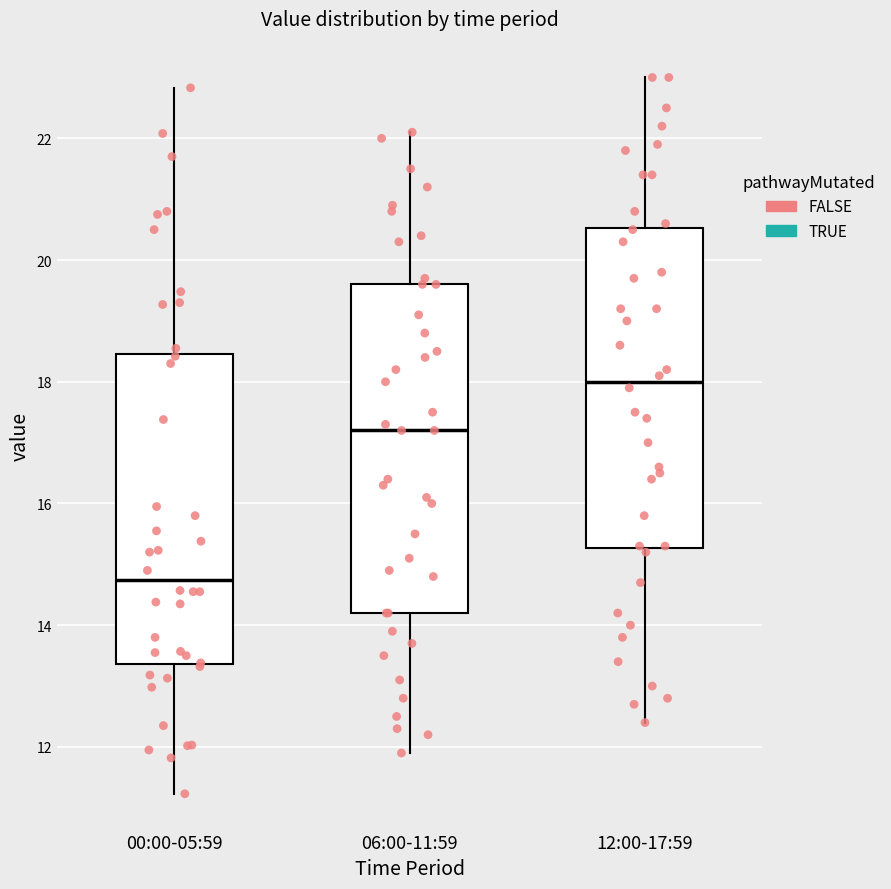

Which box has the highest median line?

12:00-17:59